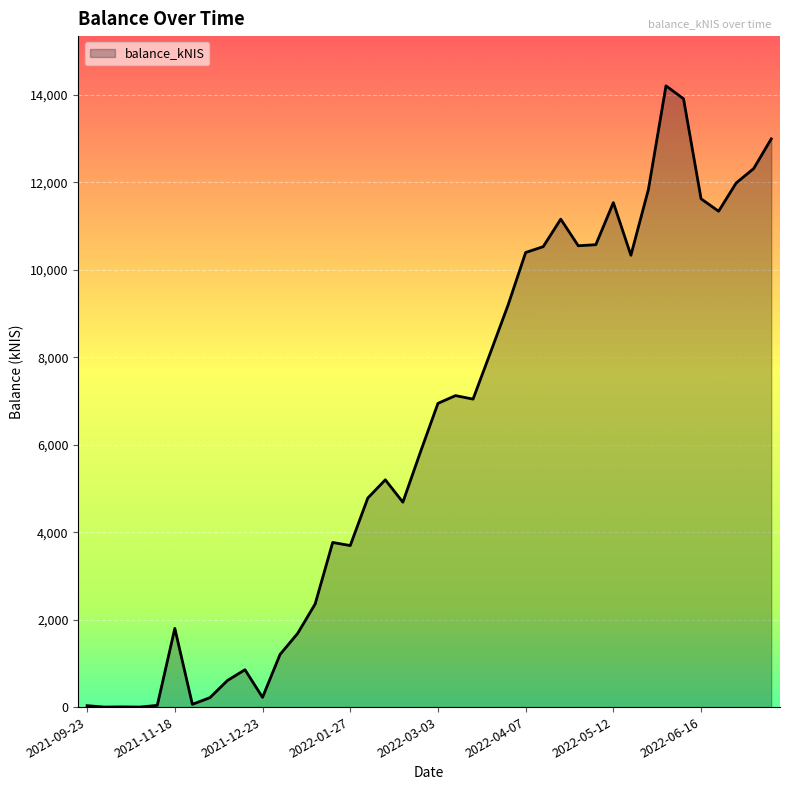

What is the maximum value shown in the chart?

14211.4